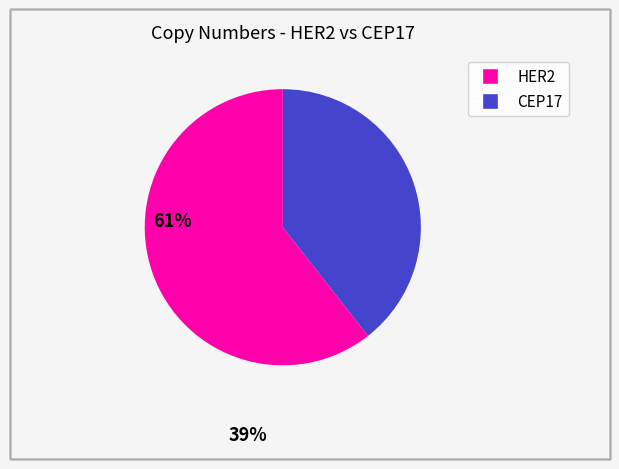

Which category has the biggest portion of the pie?

HER2